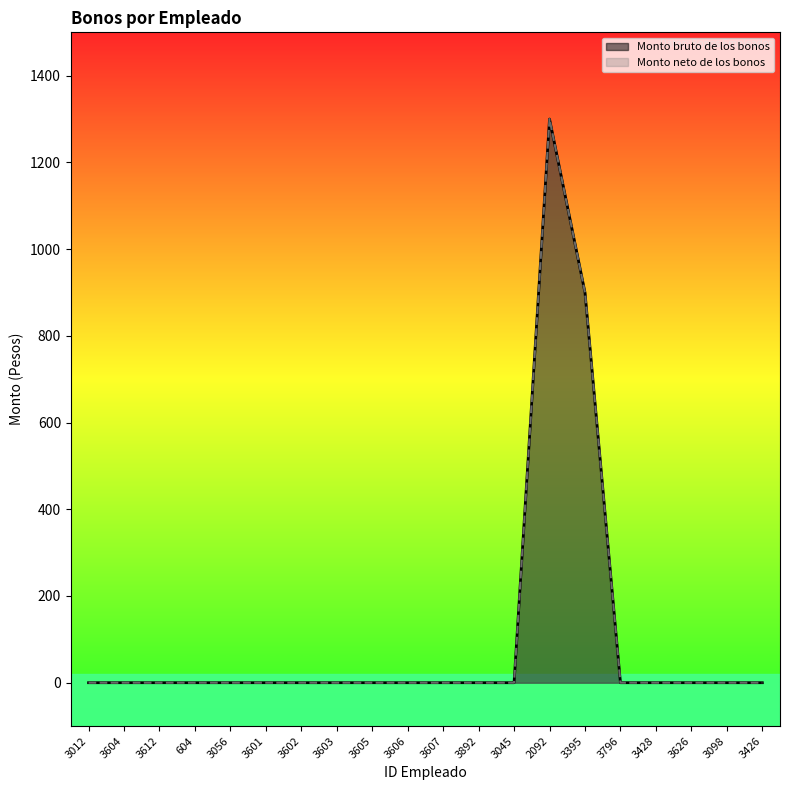

Reading left to right, extract all data points from this chart.

Monto bruto de los bonos: 3012=0	3604=0	3612=0	604=0	3056=0	3601=0	3602=0	3603=0	3605=0	3606=0	3607=0	3892=0	3045=0	2092=1300	3395=900	3796=0	3428=0	3626=0	3098=0	3426=0
Monto neto de los bonos: 3012=0	3604=0	3612=0	604=0	3056=0	3601=0	3602=0	3603=0	3605=0	3606=0	3607=0	3892=0	3045=0	2092=1300	3395=900	3796=0	3428=0	3626=0	3098=0	3426=0